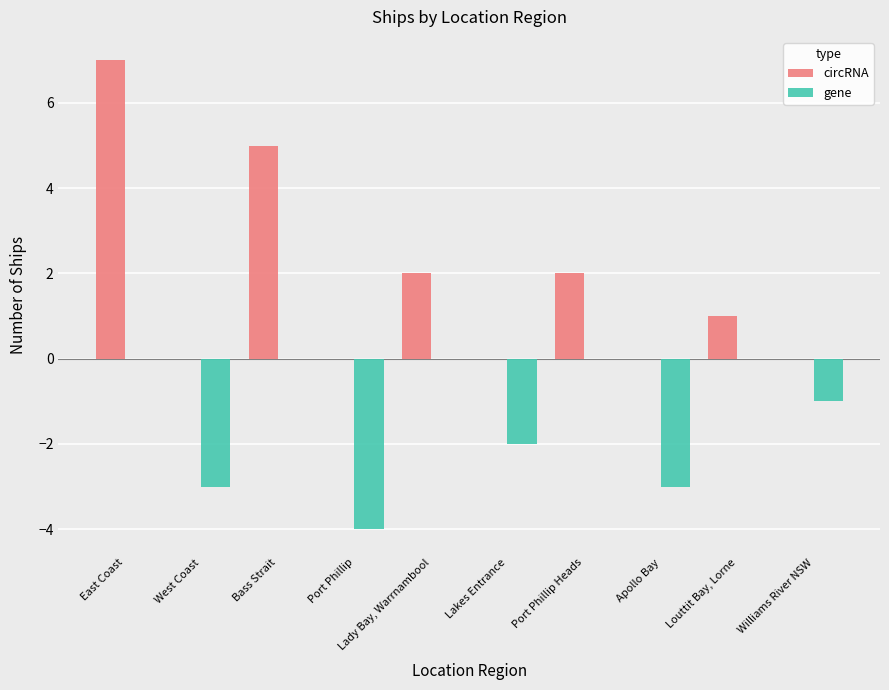

What are all the series names shown in the legend?

circRNA, gene